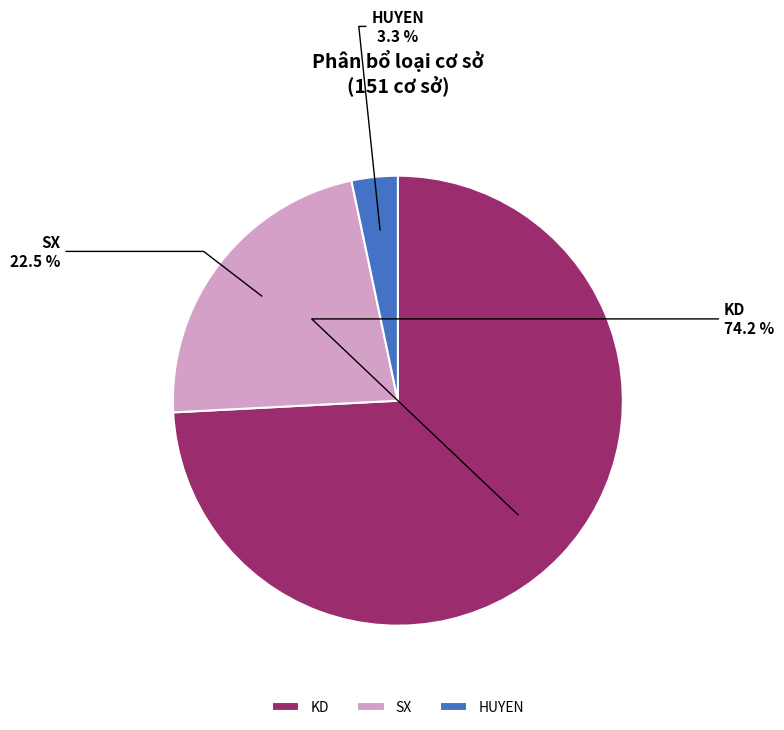

Which category accounts for the majority?

KD